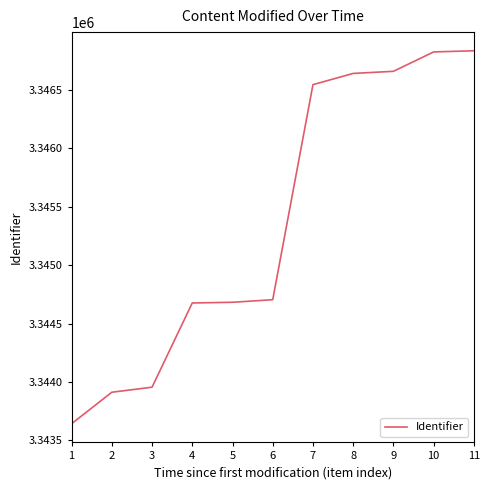

How many lines are shown in the chart?

1